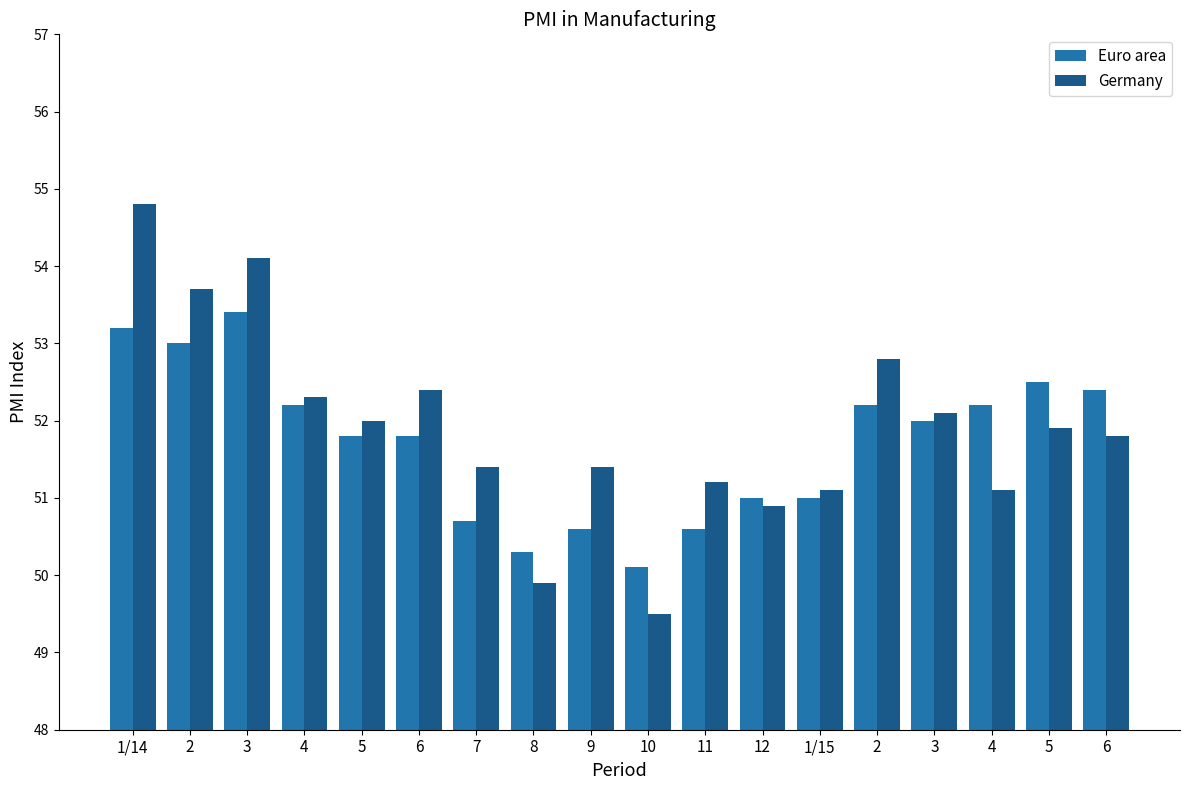

Rank the categories by Euro area value from highest to lowest.

3, 1/14, 2, 5, 6, 4, 2, 4, 3, 5, 6, 12, 1/15, 7, 9, 11, 8, 10